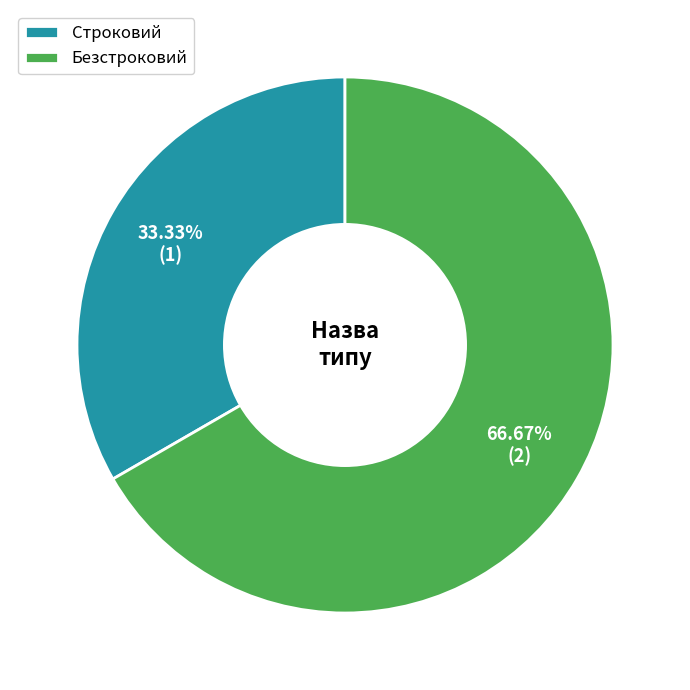

Is Безстроковий the majority of the pie?

Yes